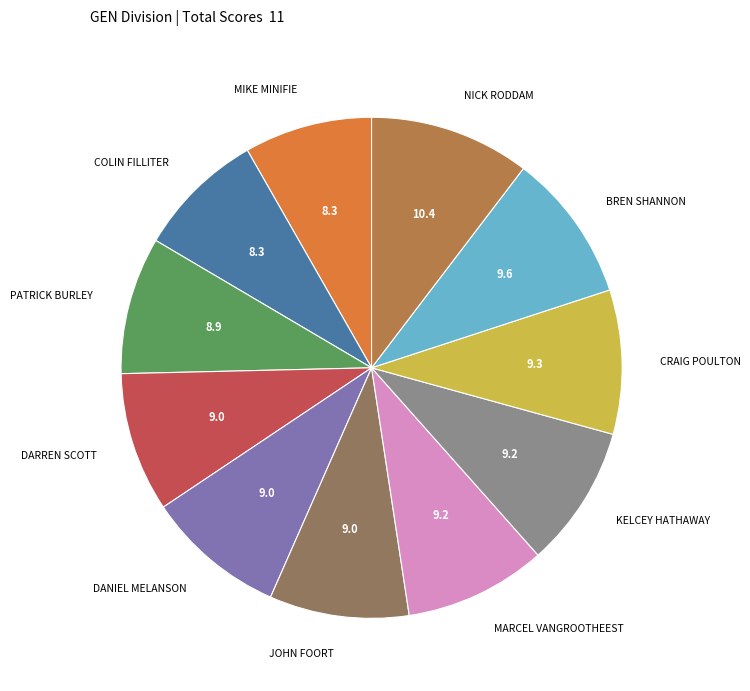

Is there any slice that represents more than half of the pie?

No